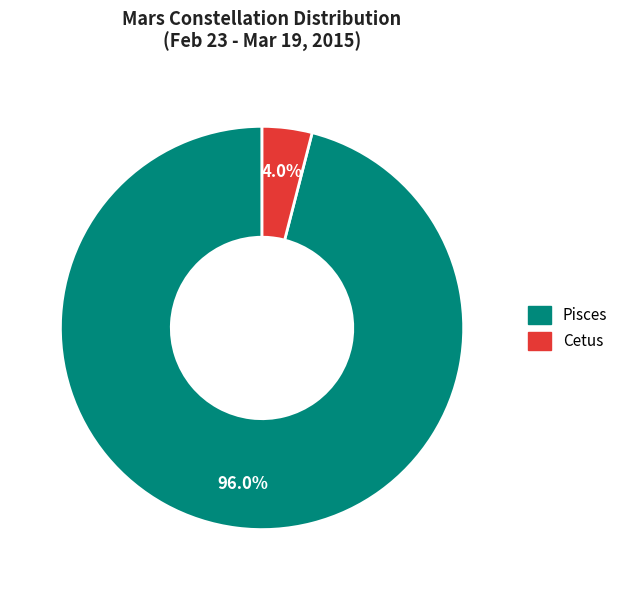

Rank the categories by value from highest to lowest.

Pisces, Cetus